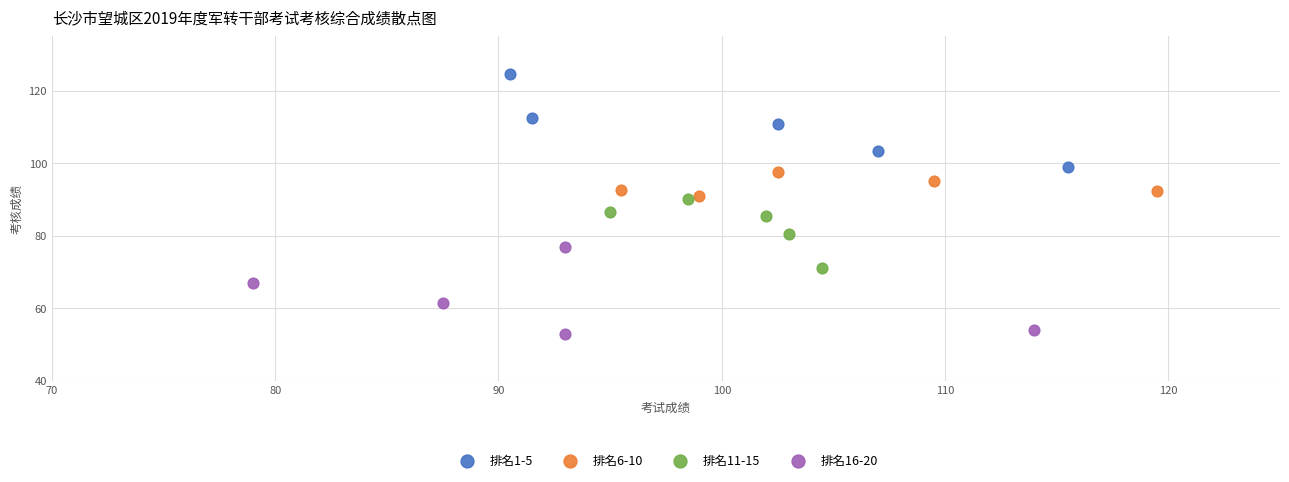

What are all the series names shown in the legend?

排名1-5, 排名6-10, 排名11-15, 排名16-20